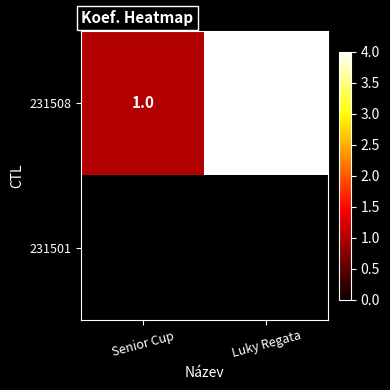

Count the number of data series in this chart.

2